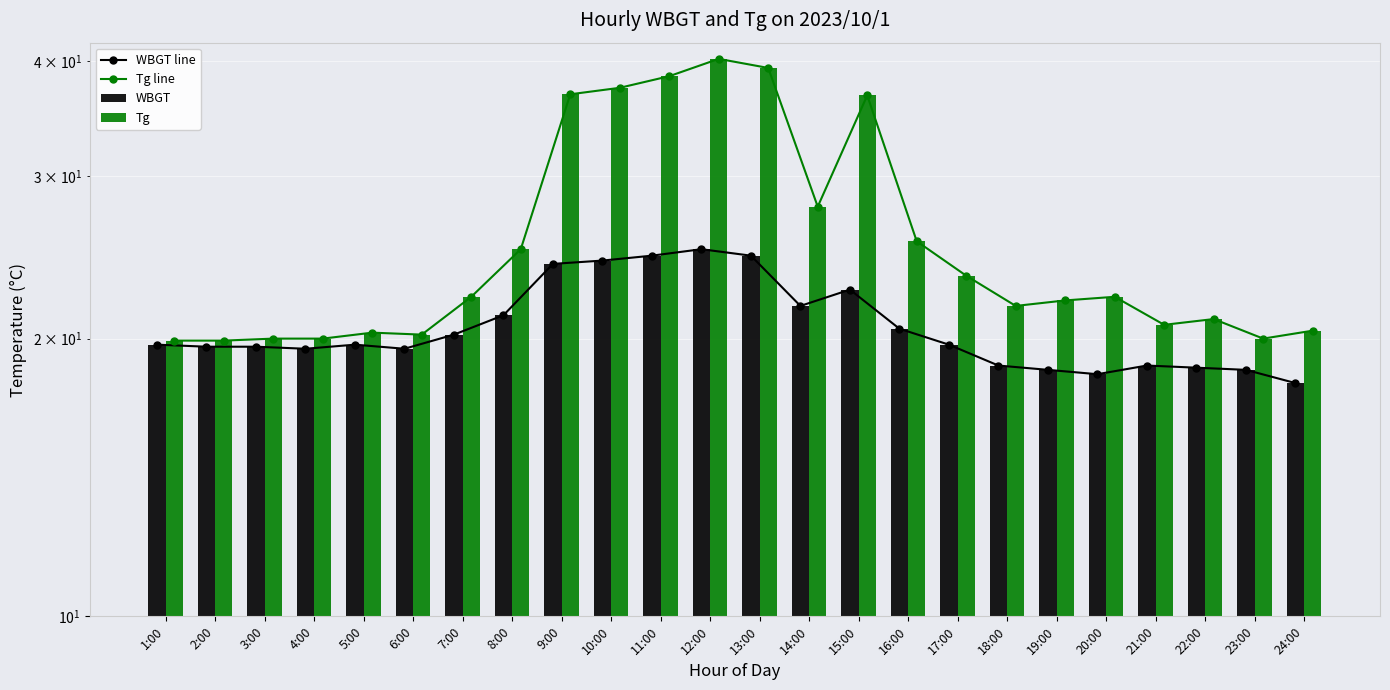

Which series has the largest range (max minus min)?

Tg line